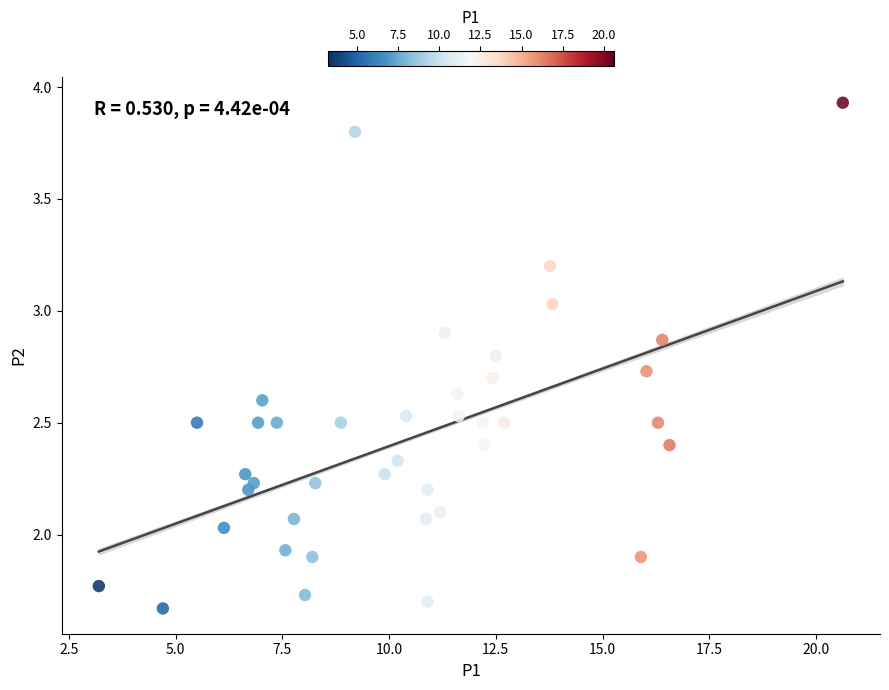

What is the range of X values (max minus min)?

17.4